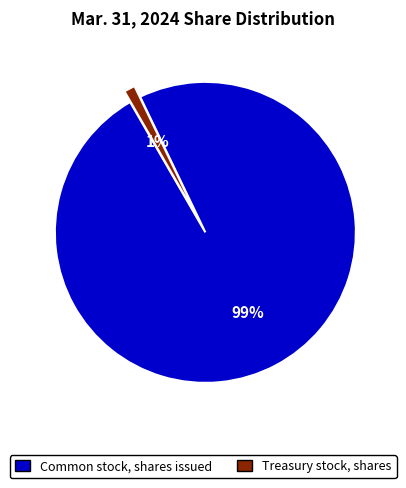

Is there a majority slice in this chart?

Yes